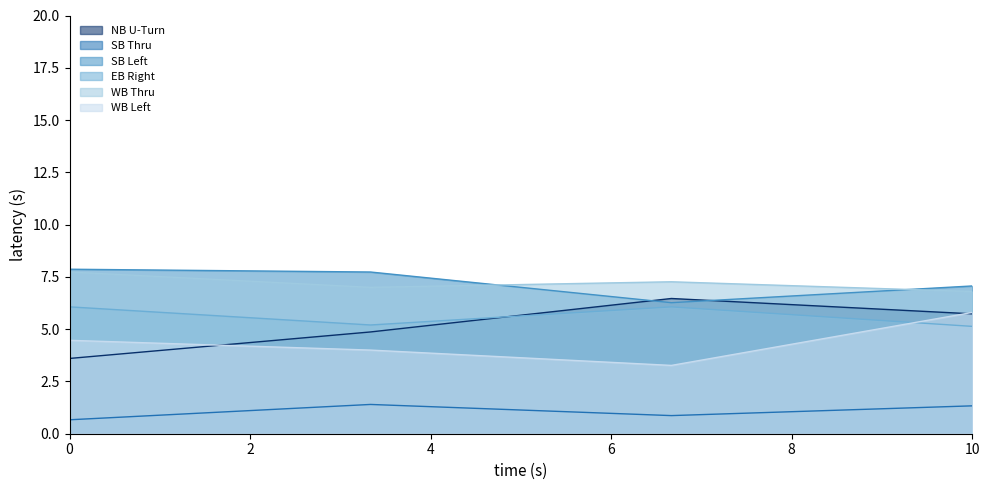

What are all the series names shown in the legend?

NB U-Turn, SB Thru, SB Left, EB Right, WB Thru, WB Left